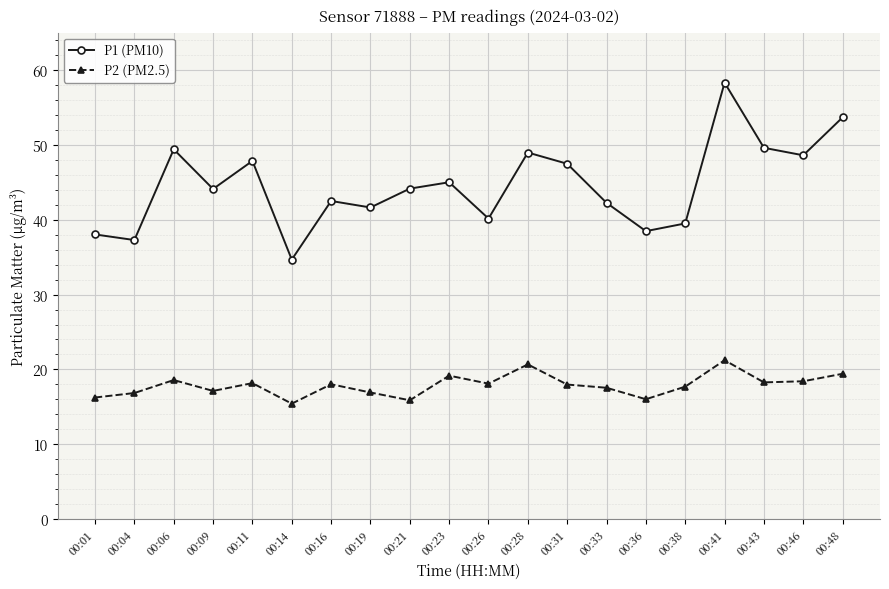

What is the difference between the maximum and minimum values in the P1 (PM10) series?

23.6